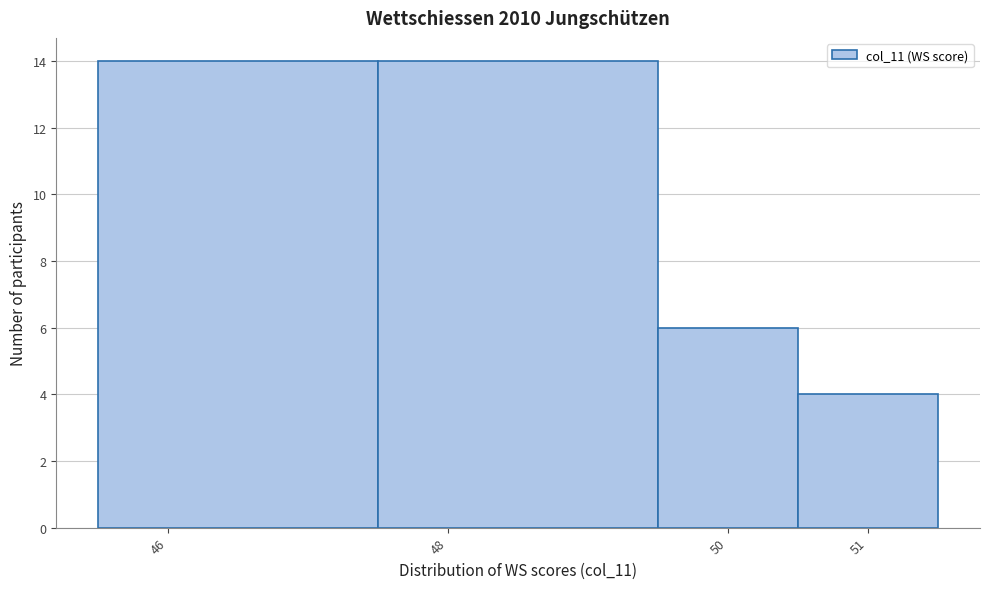

How tall is the bar that spans 49.5 to 50.5 on the x-axis? The values are not printed on the chart, so give them approximately, as read against the axis.

6